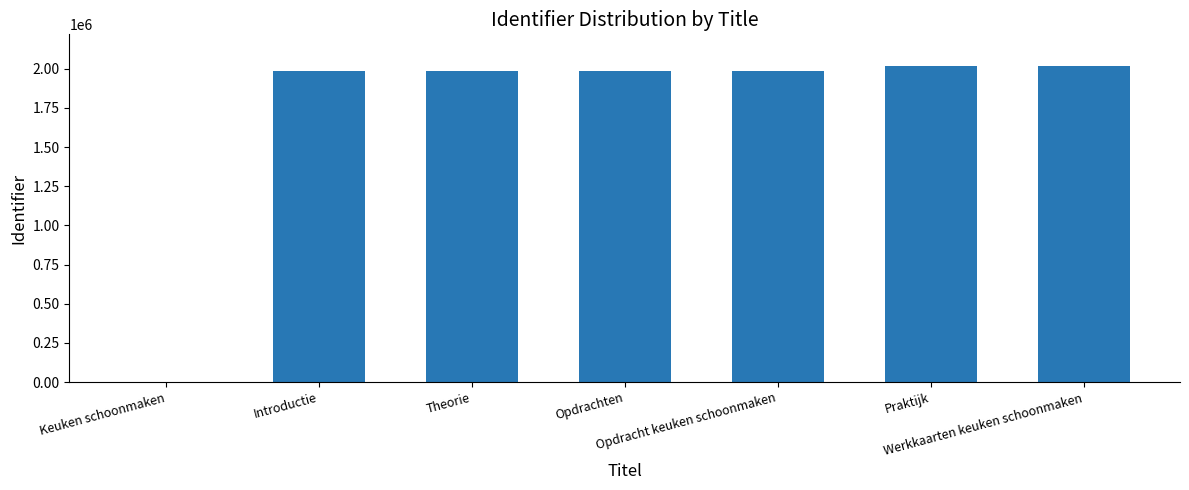

What is the sum of all values?

11978599